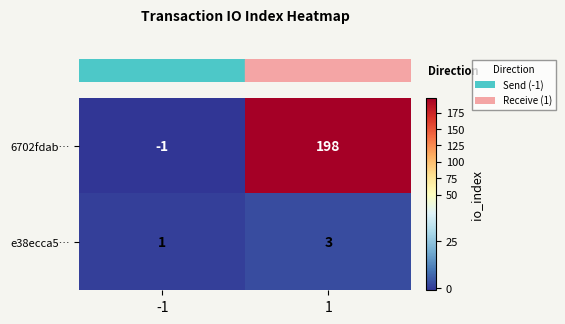

True or false: 6702fdab… has a value of 338 at 1.

False